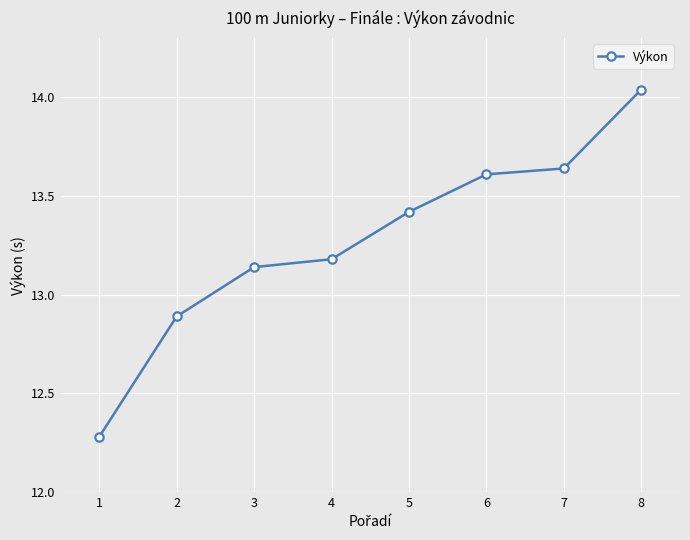

What value does the data have at 1?

12.3